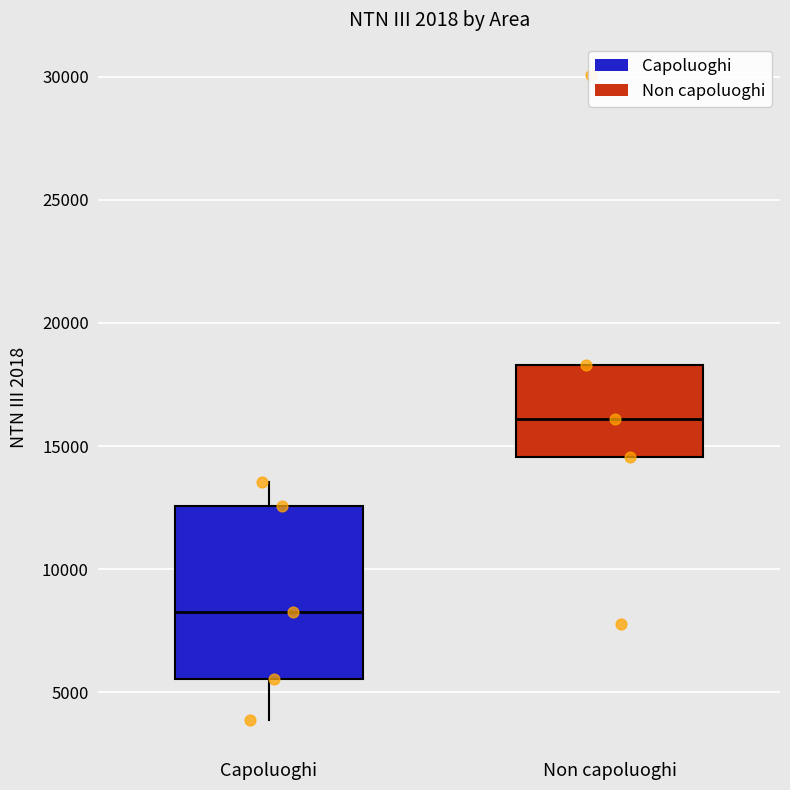

Which box's median line is the lowest?

Capoluoghi